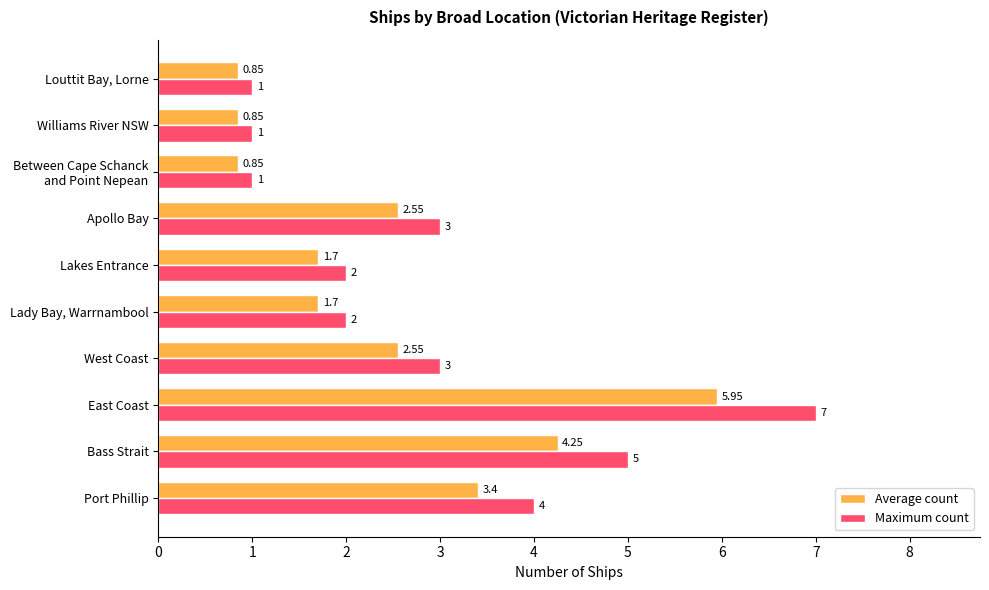

Rank the series by their average value, from highest to lowest.

Maximum count, Average count